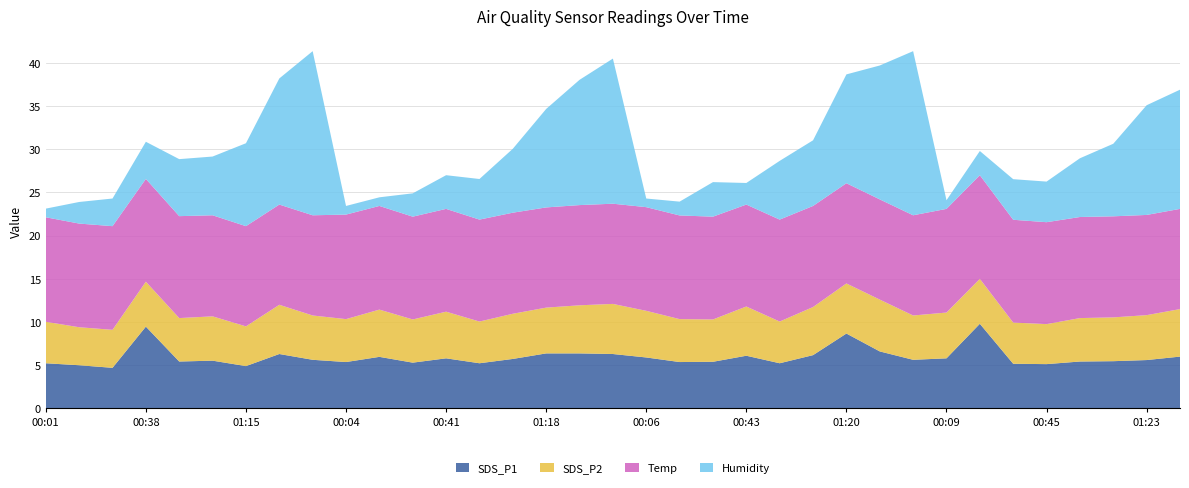

Reading left to right, extract all data points from this chart.

SDS_P1: 5.2	5.0	4.7	9.5	5.4	5.5	4.9	6.3	5.6	5.4	6.0	5.3	5.8	5.2	5.7	6.4	6.4	6.3	5.9	5.4	5.4	6.1	5.2	6.2	8.7	6.6	5.6	5.8	9.8	5.2	5.1	5.4	5.5	5.6	6.0
SDS_P2: 4.8	4.4	4.4	5.2	5.0	5.1	4.6	5.7	5.1	5.0	5.5	5.0	5.4	4.8	5.2	5.3	5.6	5.8	5.4	5.0	4.9	5.7	4.8	5.6	5.8	6.0	5.1	5.3	5.2	4.8	4.6	5.0	5.1	5.2	5.5
Temp: 12.1	12.0	12.0	11.9	11.8	11.7	11.6	11.6	11.6	12.1	12.0	11.9	11.9	11.8	11.7	11.6	11.6	11.6	12.0	12.0	11.9	11.8	11.8	11.7	11.6	11.6	11.6	12.0	12.0	11.9	11.8	11.7	11.7	11.6	11.6
Humidity: 1.0	2.5	3.2	4.3	6.6	6.8	9.6	14.6	19.0	1.0	1.0	2.7	3.9	4.7	7.4	11.4	14.5	16.8	1.0	1.6	4.0	2.5	6.8	7.6	12.6	15.5	19.0	1.0	2.8	4.7	4.7	6.8	8.4	12.7	13.8